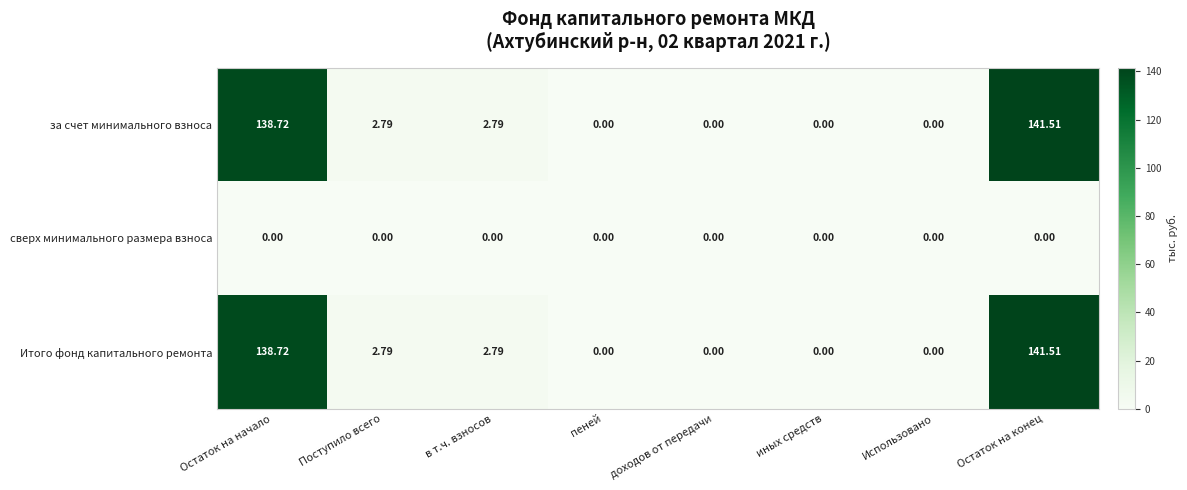

At which category is the sum across all series the highest?

Остаток на конец